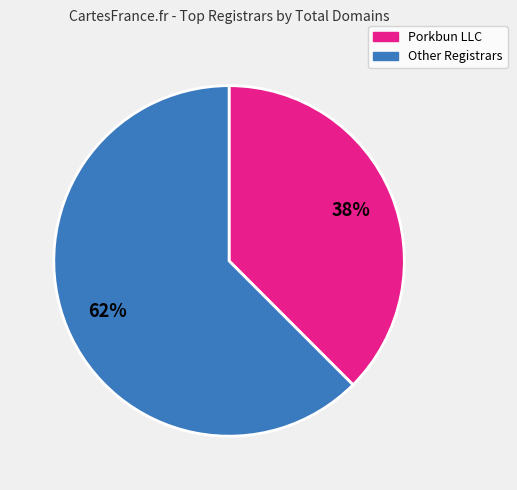

Does any single category account for the majority?

Yes